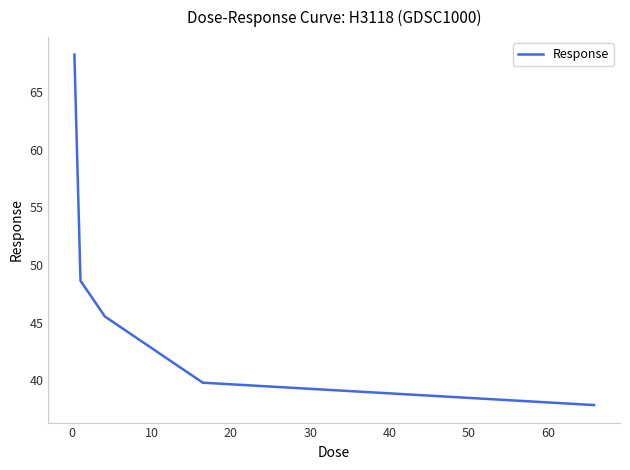

What is the maximum value shown in the chart?

68.3